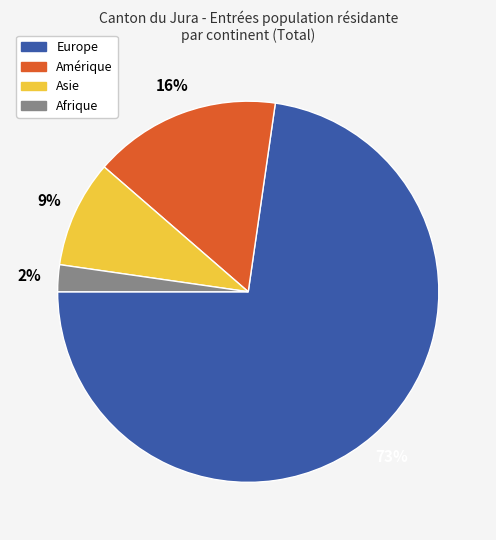

How many slices are in this pie chart?

4